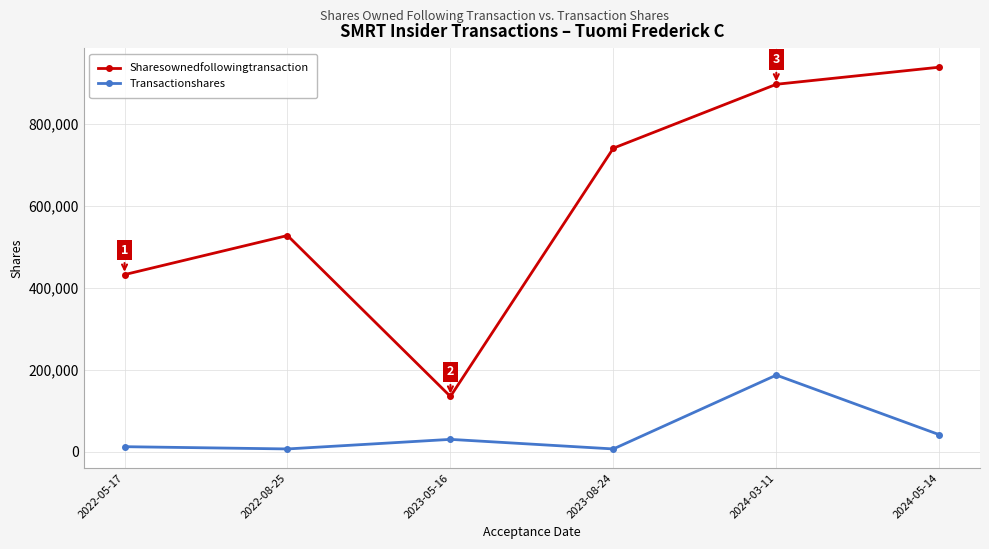

Reading left to right, extract all data points from this chart.

Sharesownedfollowingtransaction: 432210	527598	134940	740740	896620	938286
Transactionshares: 12397	6887	30241	6887	187057	41666